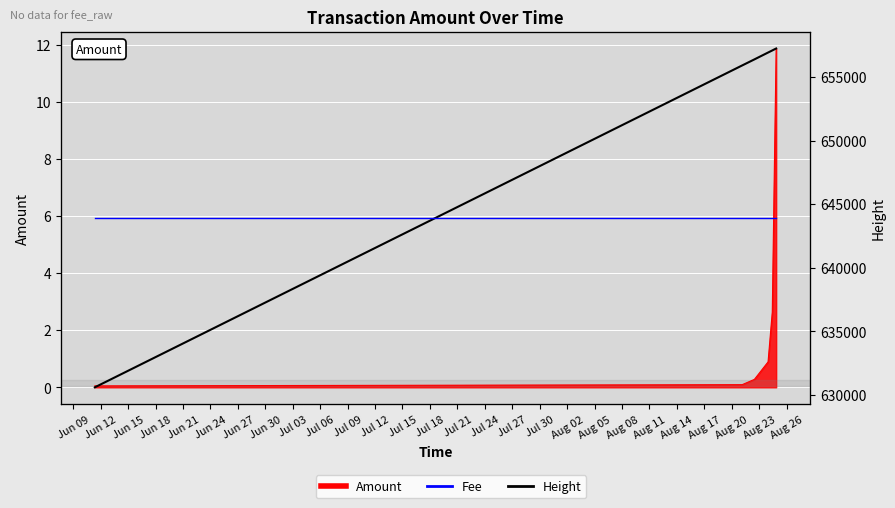

At which label does Fee reach its peak?

Jun 09